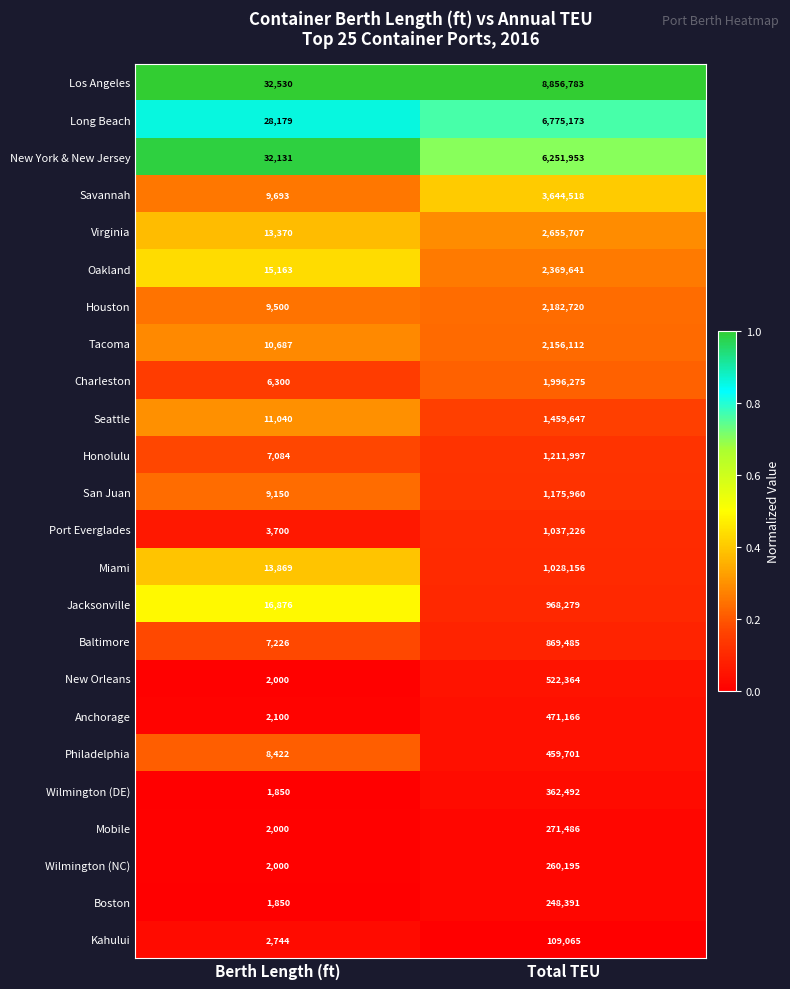

How many values in the New Orleans series are below 522364?

1